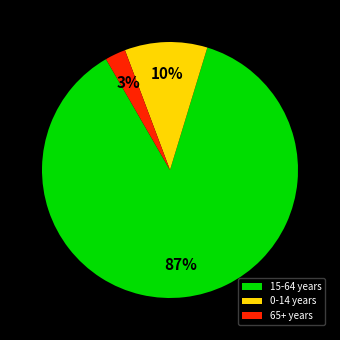

Is there a majority slice in this chart?

Yes